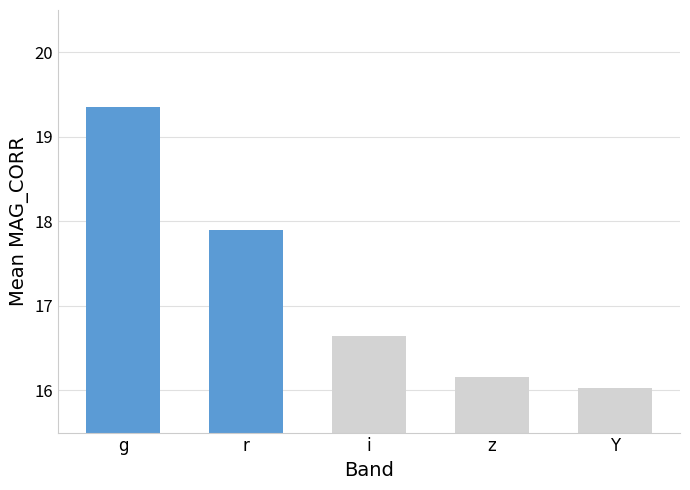

What value does the data have at g?

19.4